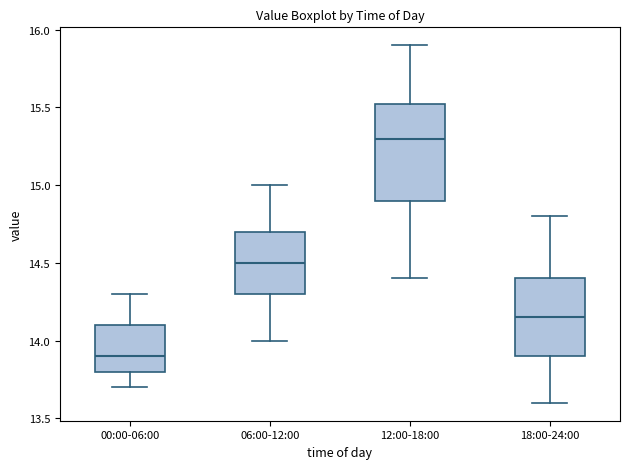

Where is the upper edge of the box for 06:00-12:00 on the y-axis? The values are not printed on the chart, so give them approximately, as read against the axis.

14.70